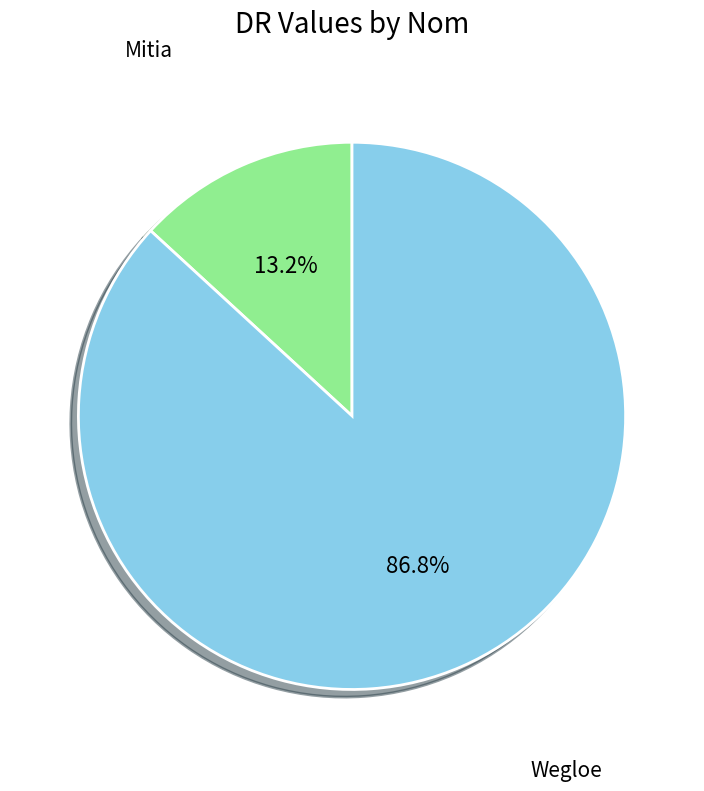

Does any single category account for the majority?

Yes